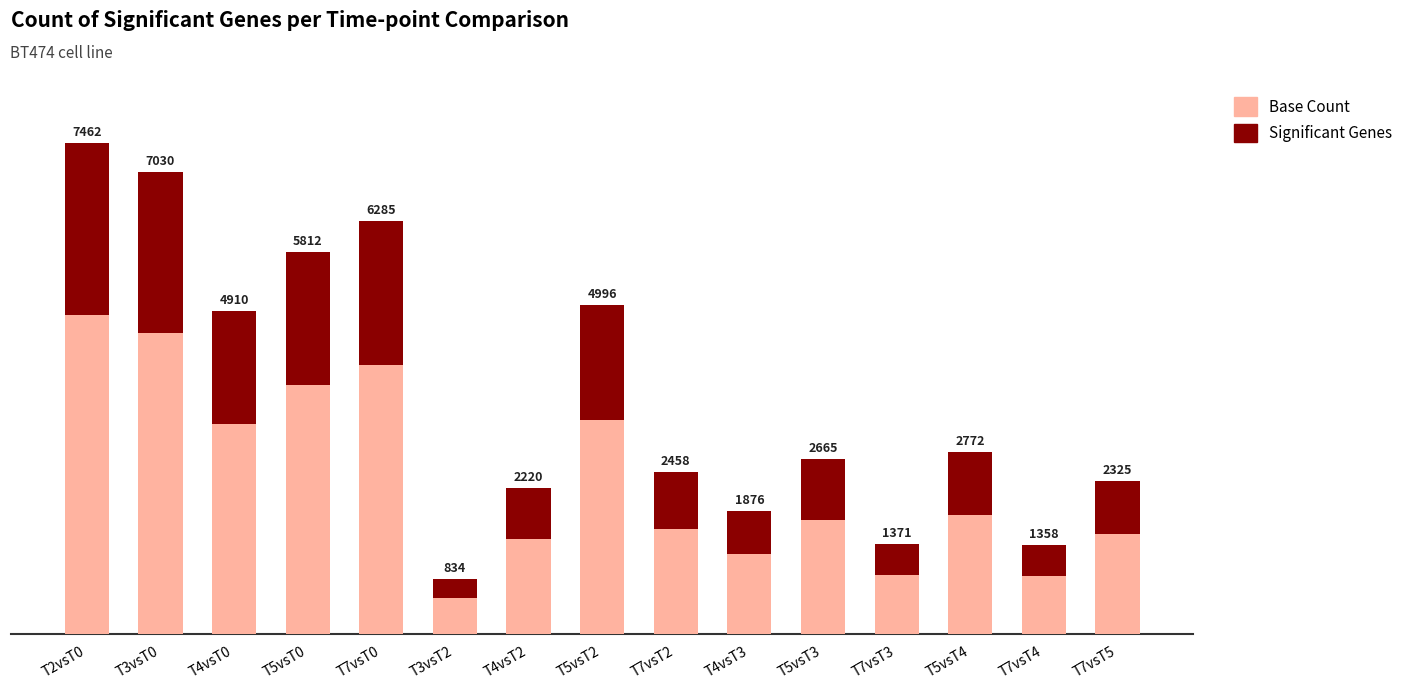

Does the chart contain stacked bars?

Yes